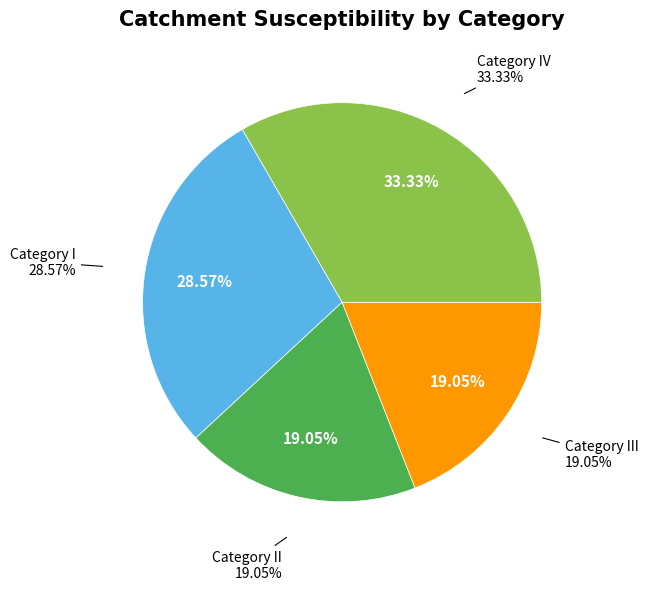

Count the number of slices in the pie.

4